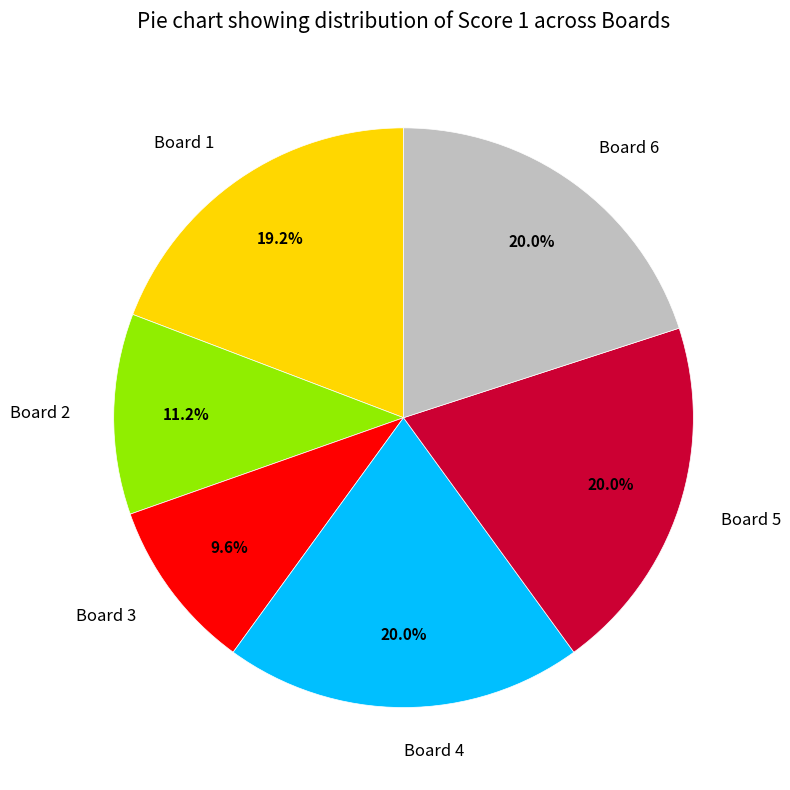

Is the sum of Board 5 and Board 3 greater than half?

No